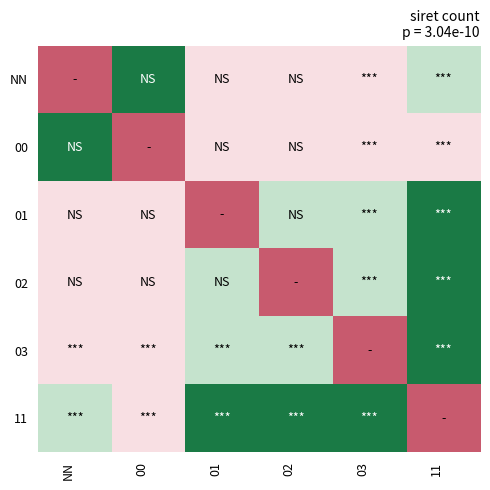

Count the number of data series in this chart.

6